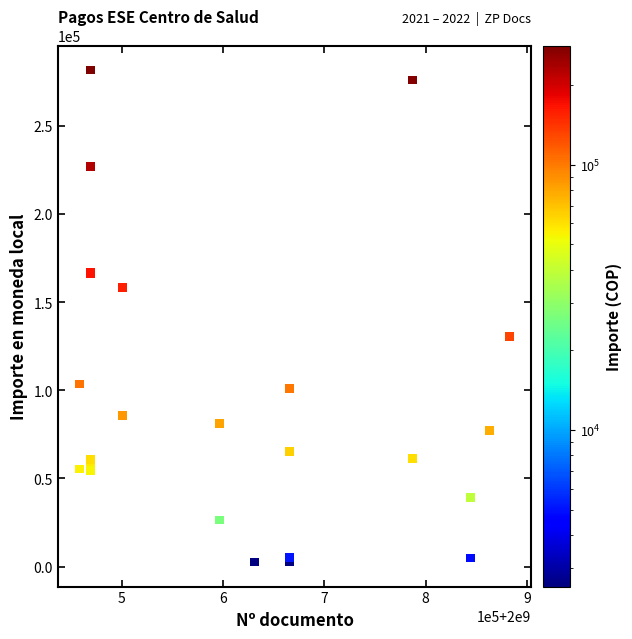

What Y value in the scatter plot is closest to 142093?

130519